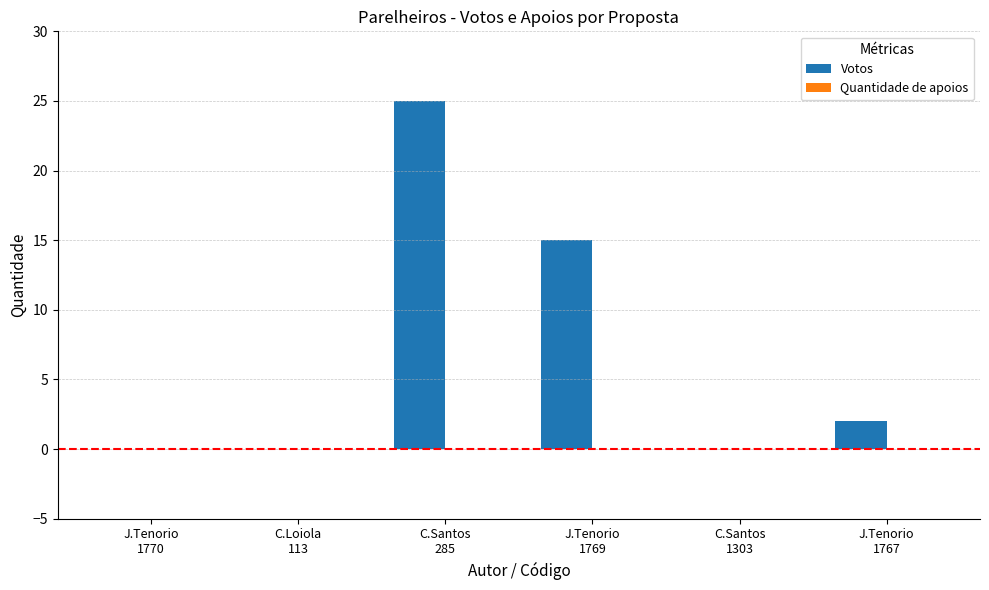

What is the sum of all values?

42